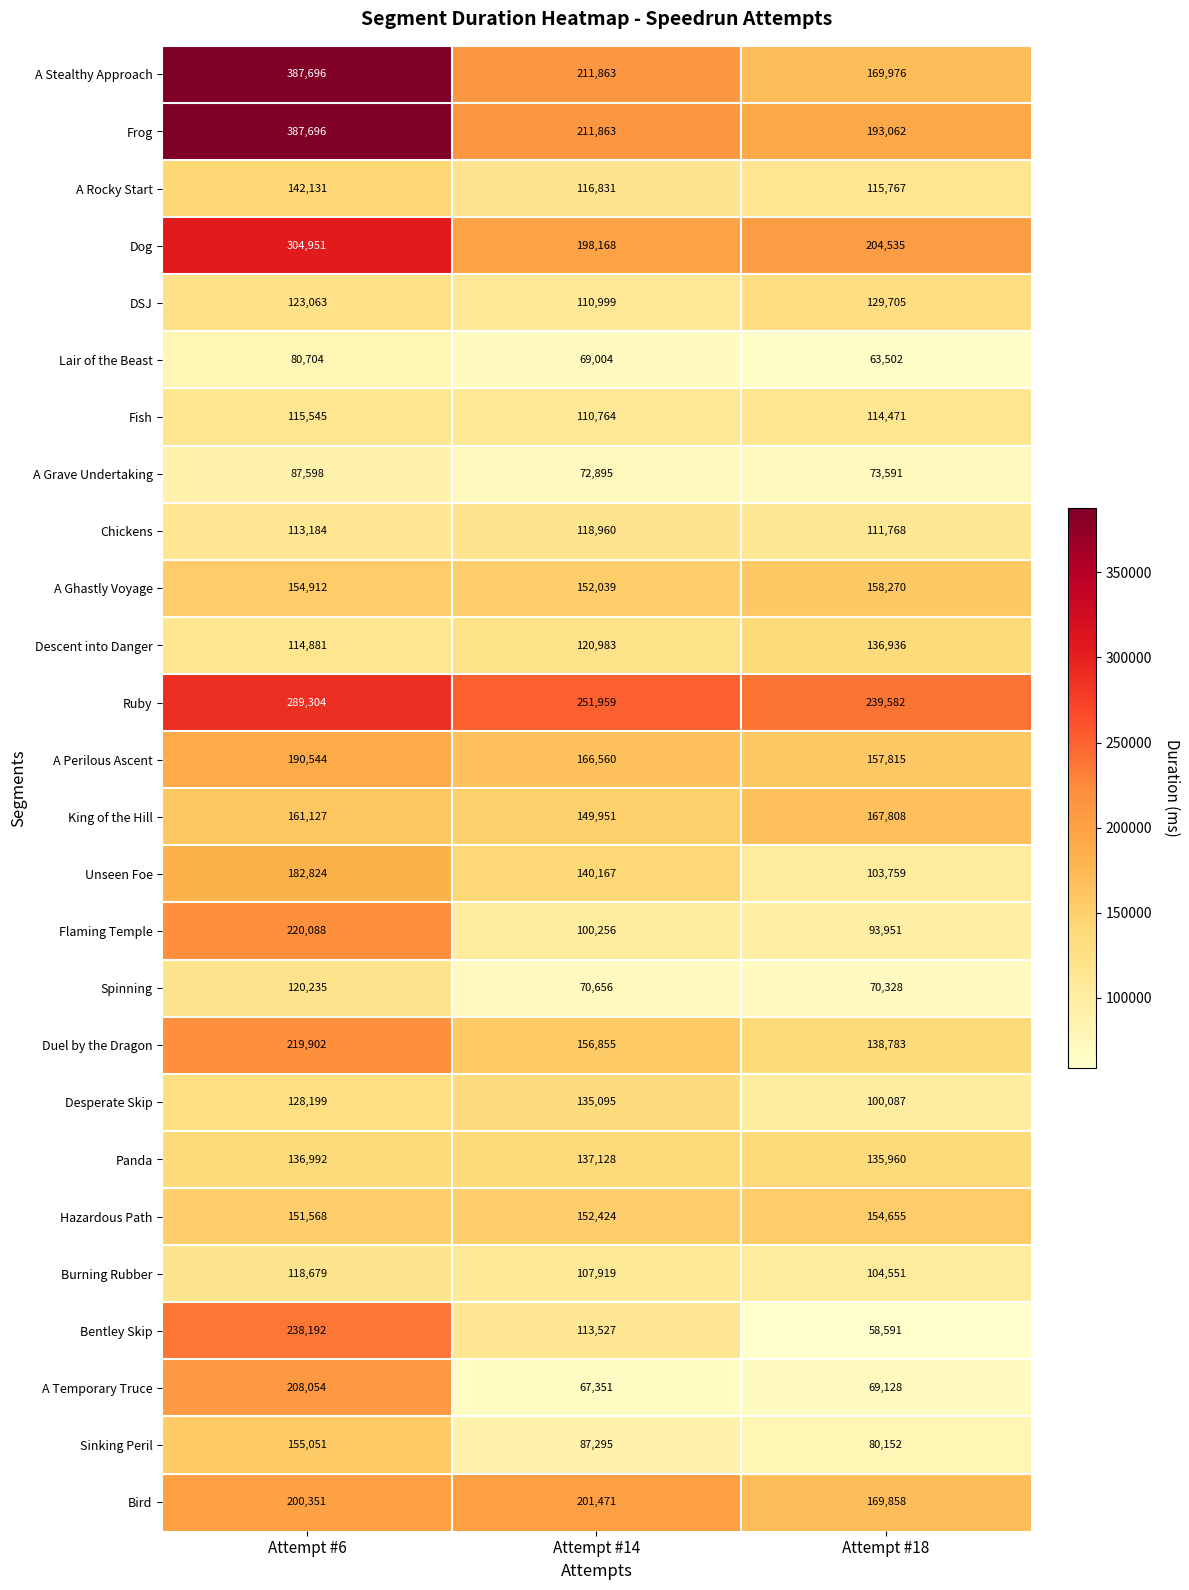

True or false: Sinking Peril has a value of 109270 at Attempt #18.

False